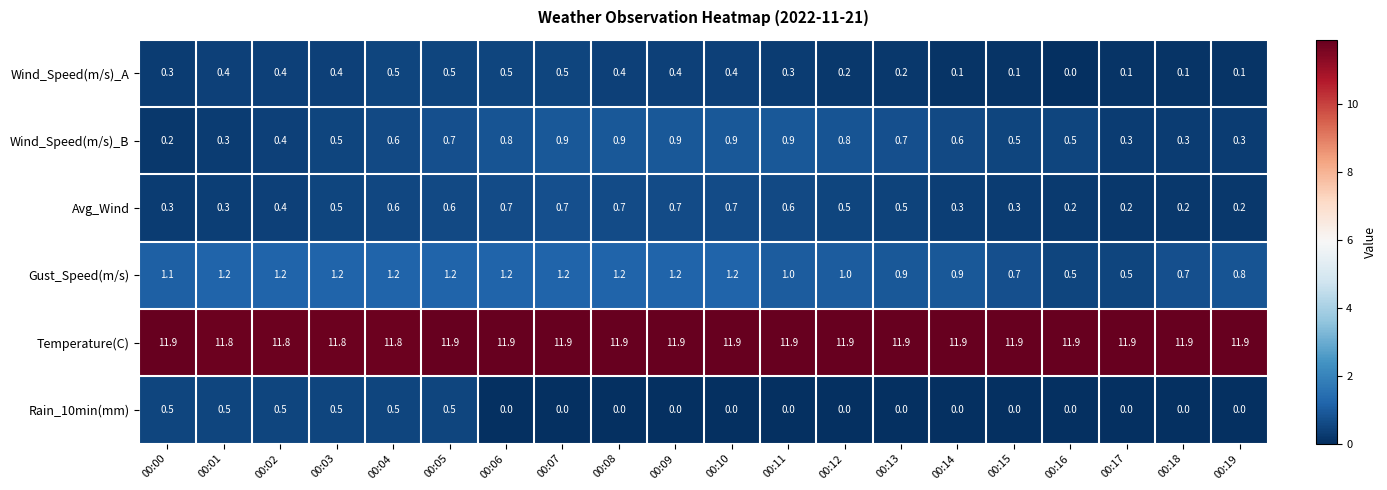

What is the average value of the Temperature(C) series?

11.9